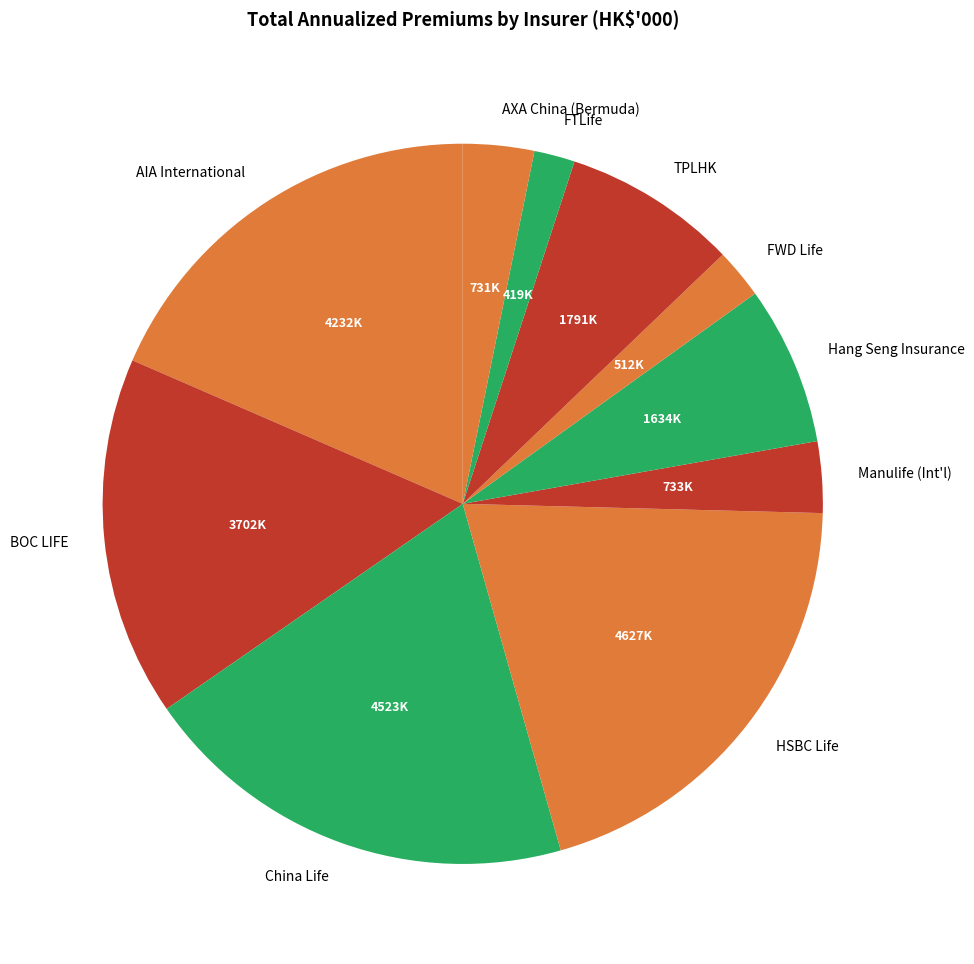

The Manulife (Int'l) slice represents 13% of the pie. True or false?

False